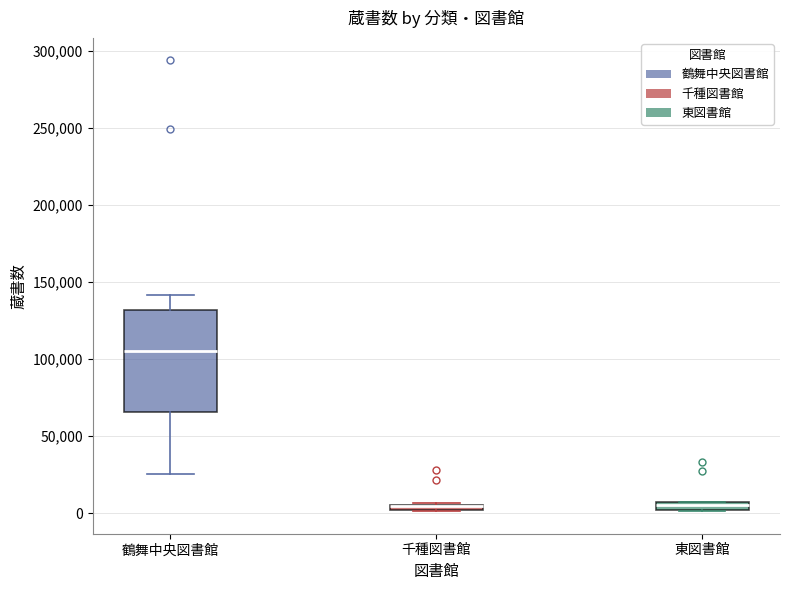

Where does the lower whisker of the box for 鶴舞中央図書館 end on the y-axis? The values are not printed on the chart, so give them approximately, as read against the axis.

25000